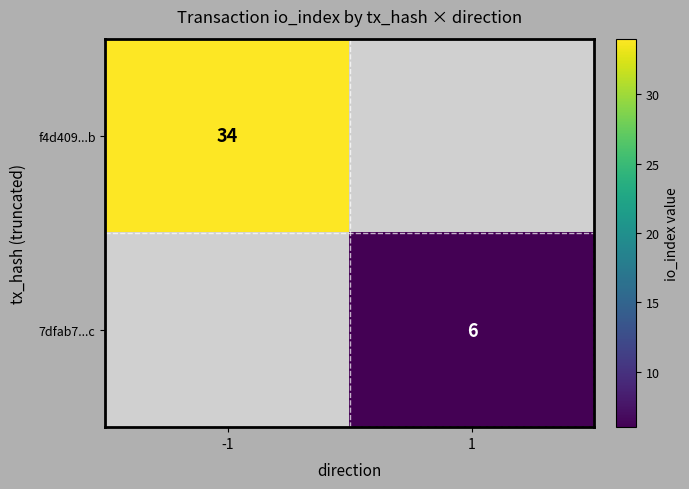

The f4d409...b series shows 34 at -1. True or false?

True